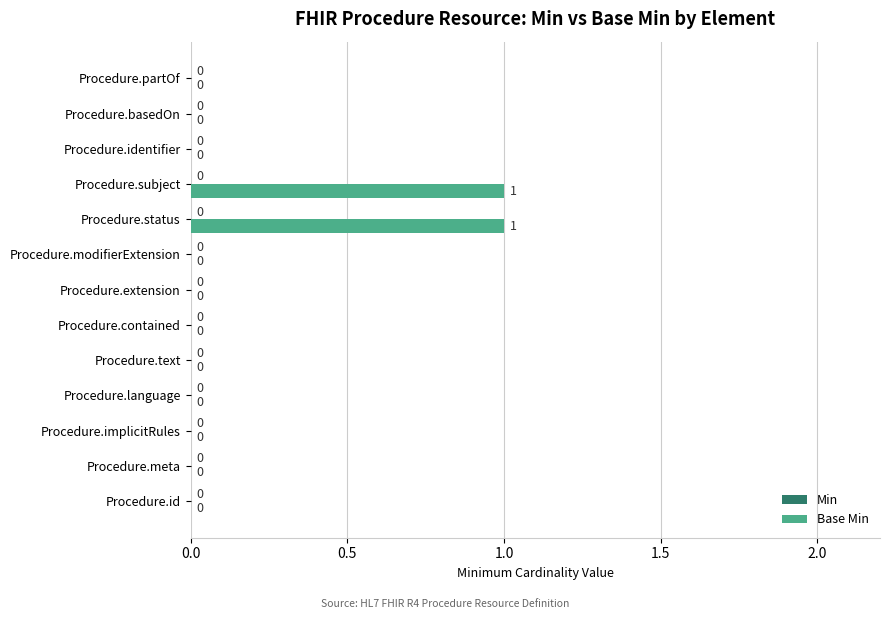

The chart shows a value of 1 at Procedure.meta. True or false?

False